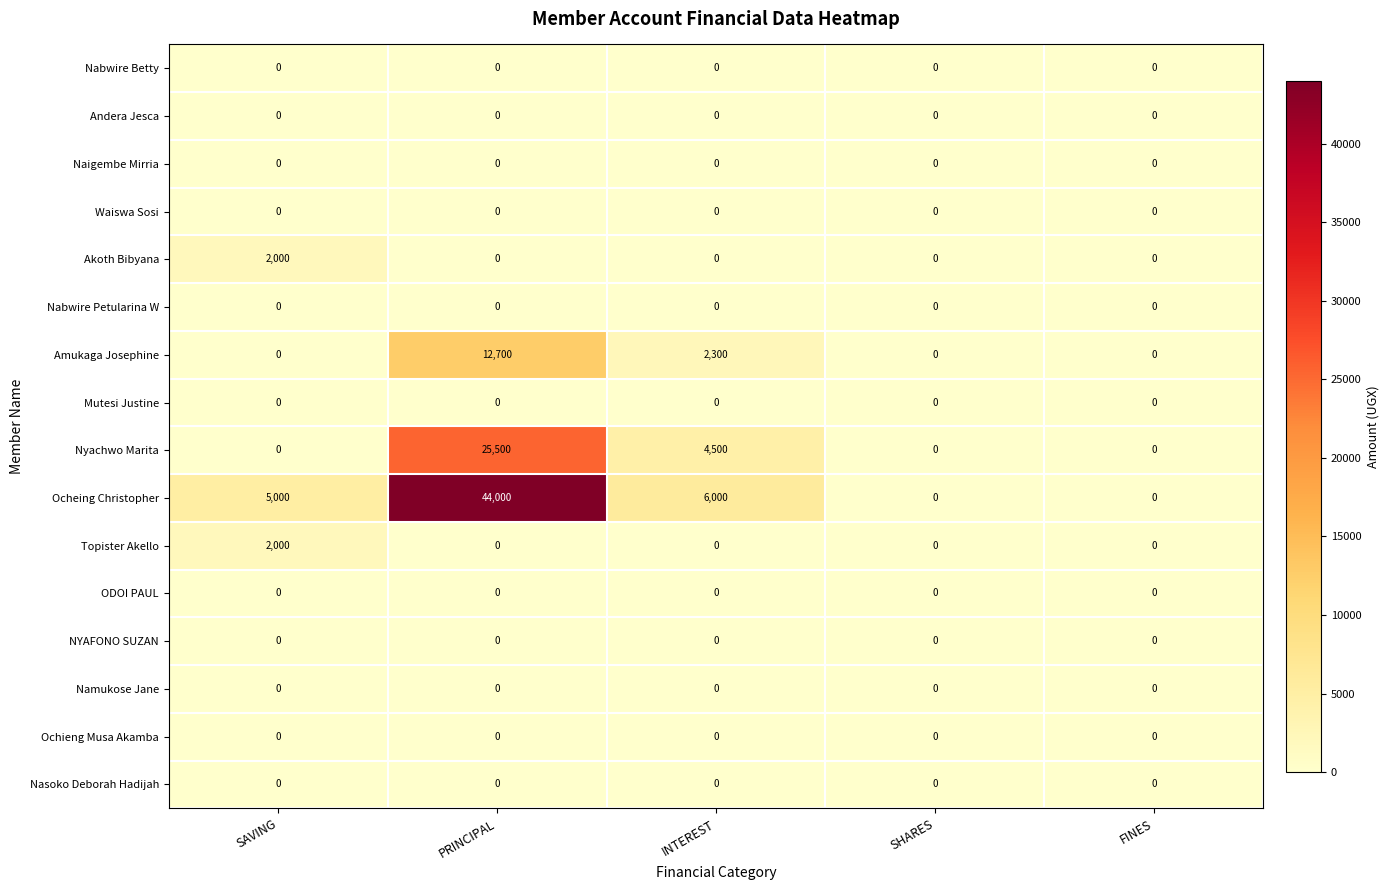

Which series changed the most between SAVING and FINES?

Ocheing Christopher